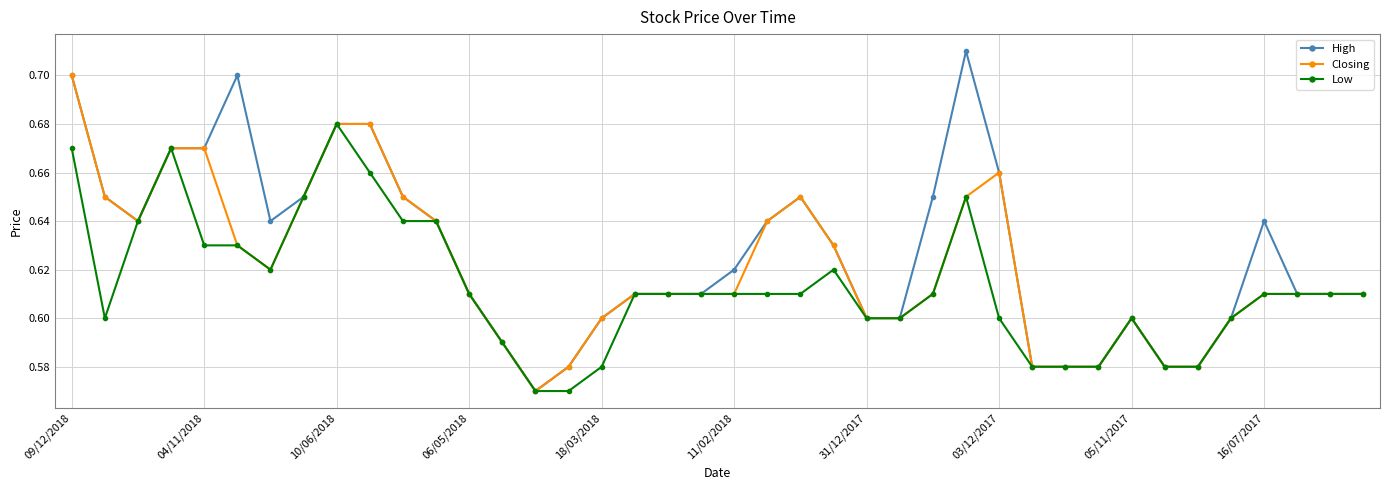

Rank the series by their maximum value, from highest to lowest.

High, Closing, Low